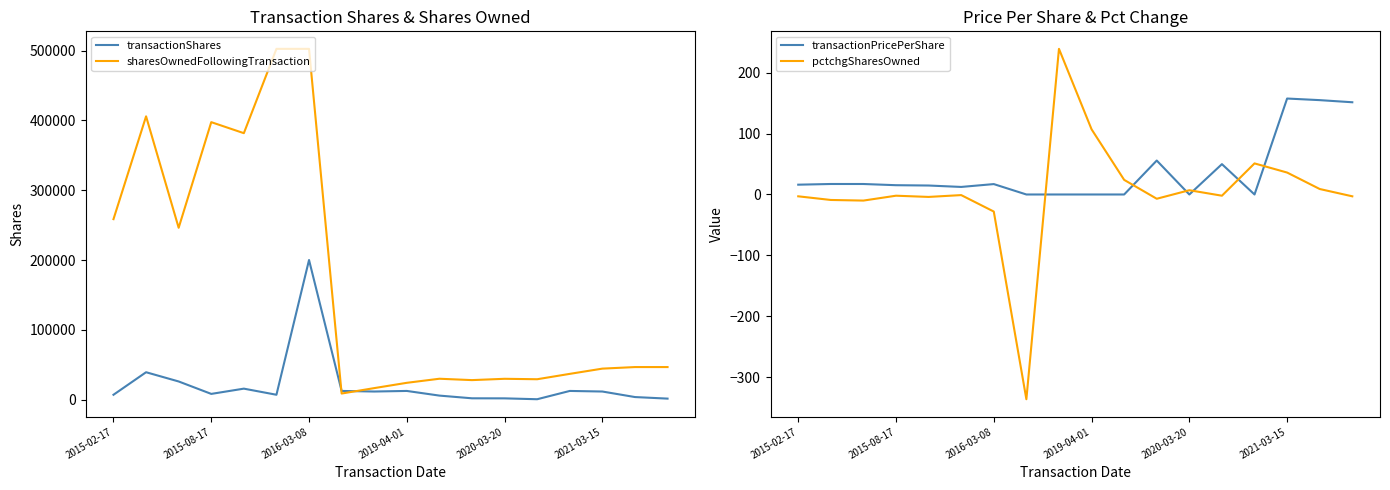

How many values in the pctchgSharesOwned series are below -2?

8